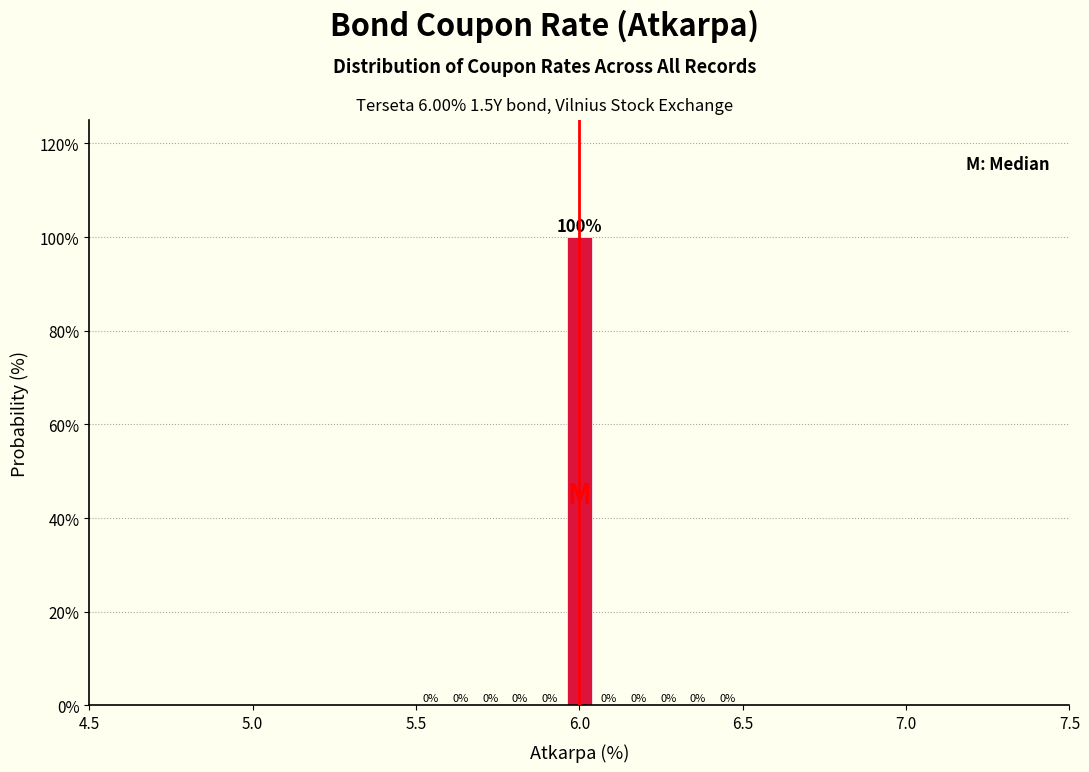

Read against the x-axis, roughly where is the centre of the tallest bar?

6.00